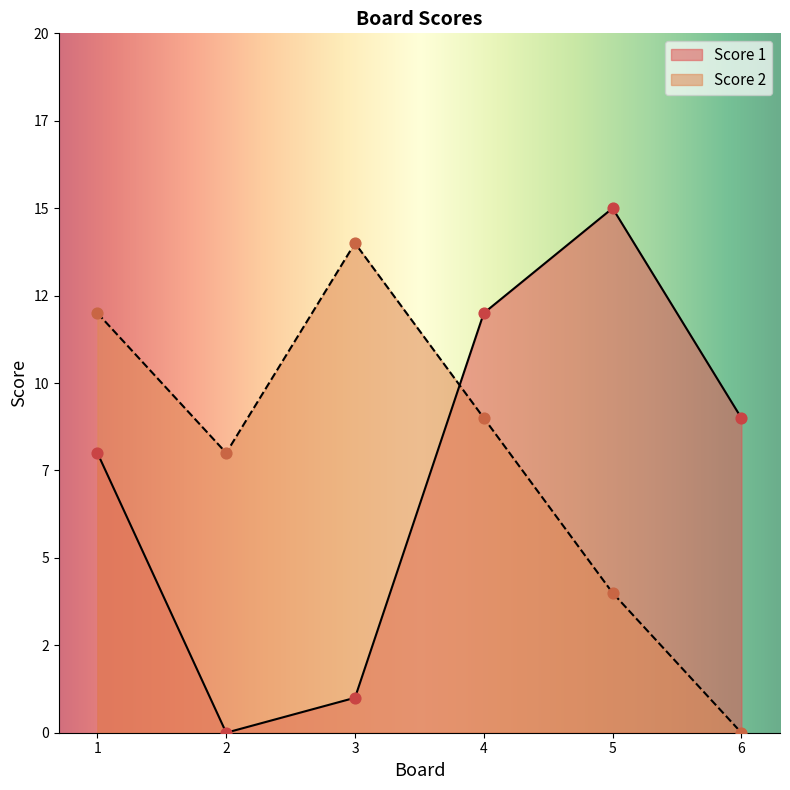

Is the value of Score 2 at 4 greater than the value of Score 1 at 2?

Yes